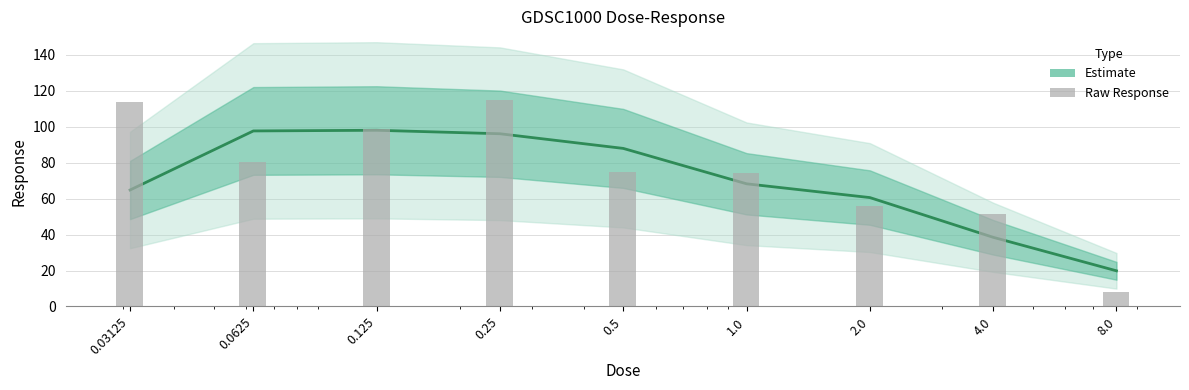

Reading left to right, transcribe all the data shown in this chart.

Response (smoothed): 0.03125=64.8	0.0625=97.7	0.125=98.0	0.25=96.1	0.5=87.9	1.0=68.2	2.0=60.6	4.0=38.5	8.0=19.8
Response: 0.03125=113.9	0.0625=80.5	0.125=98.6	0.25=115.0	0.5=74.7	1.0=74.1	2.0=55.9	4.0=51.7	8.0=7.8